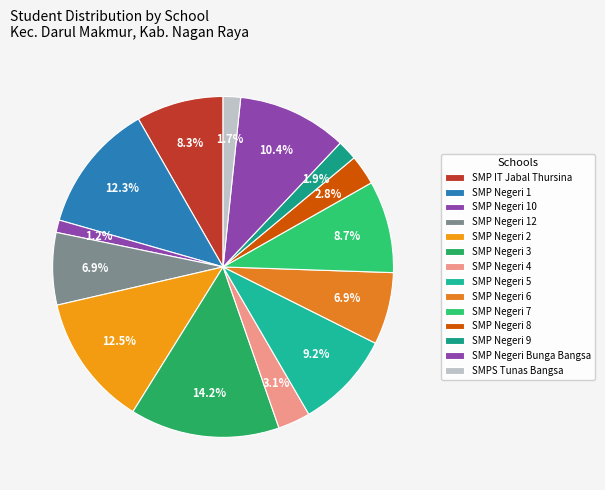

How many slices are in this pie chart?

14